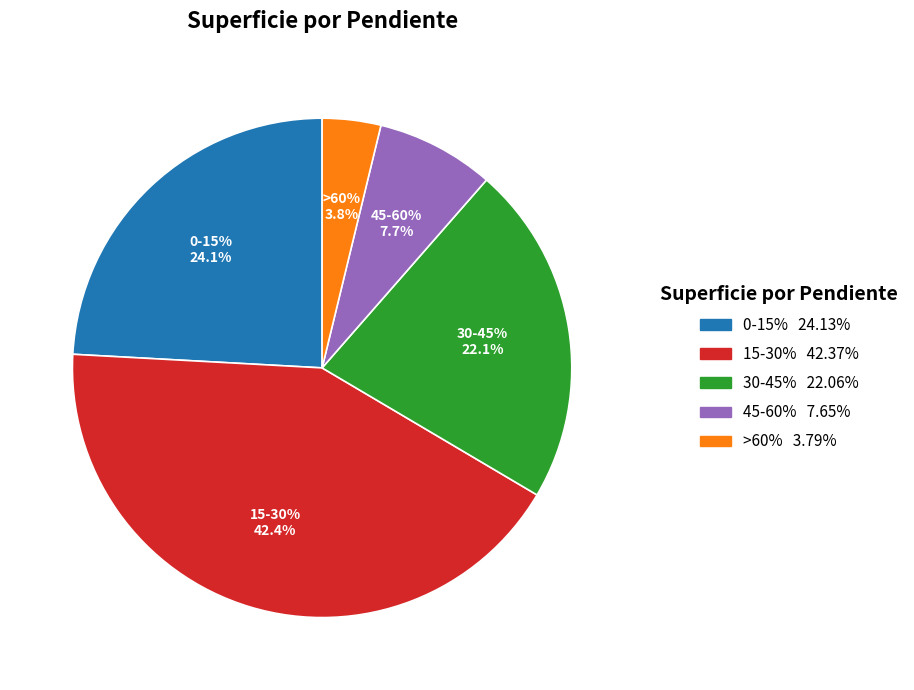

Between >60% and 15-30%, which is larger?

15-30%